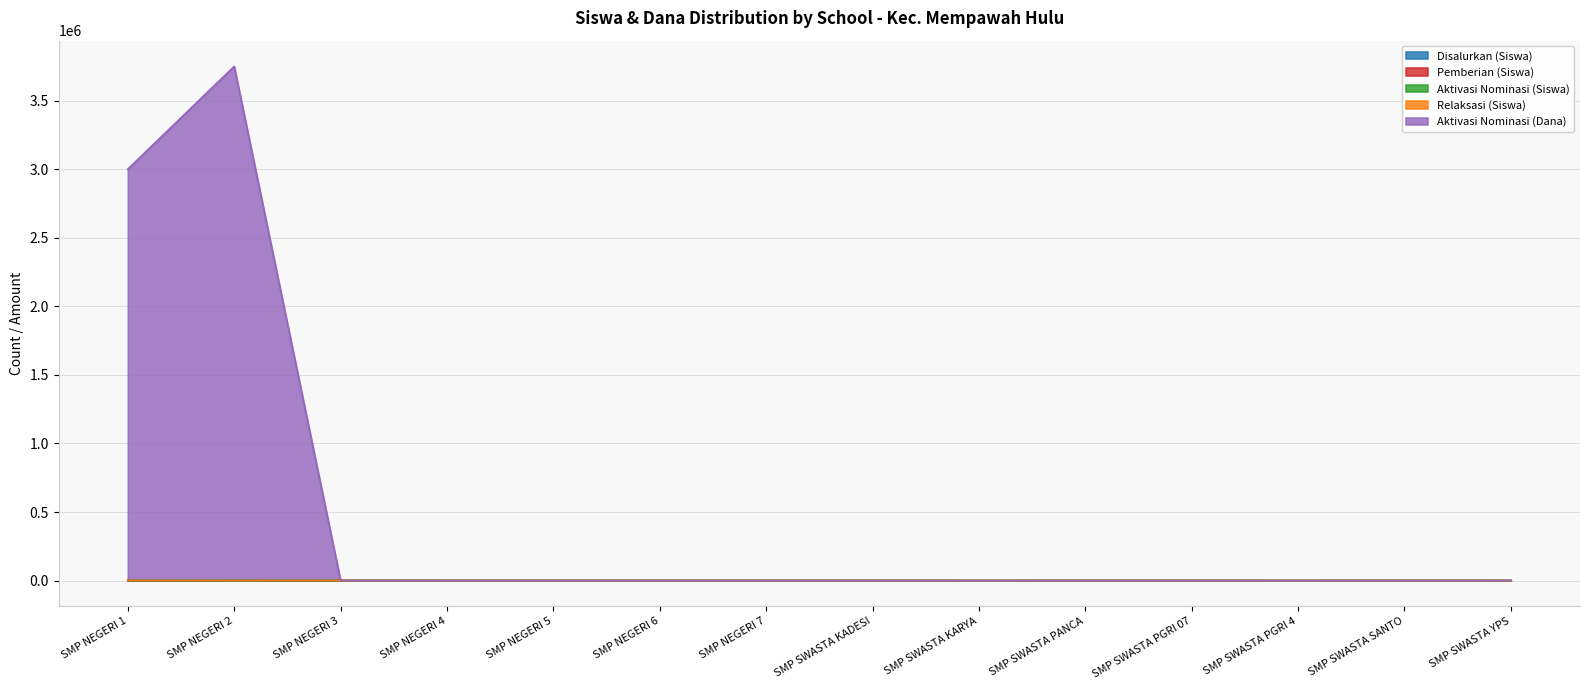

At which label does Pemberian (Siswa) reach its peak?

SMP NEGERI 1